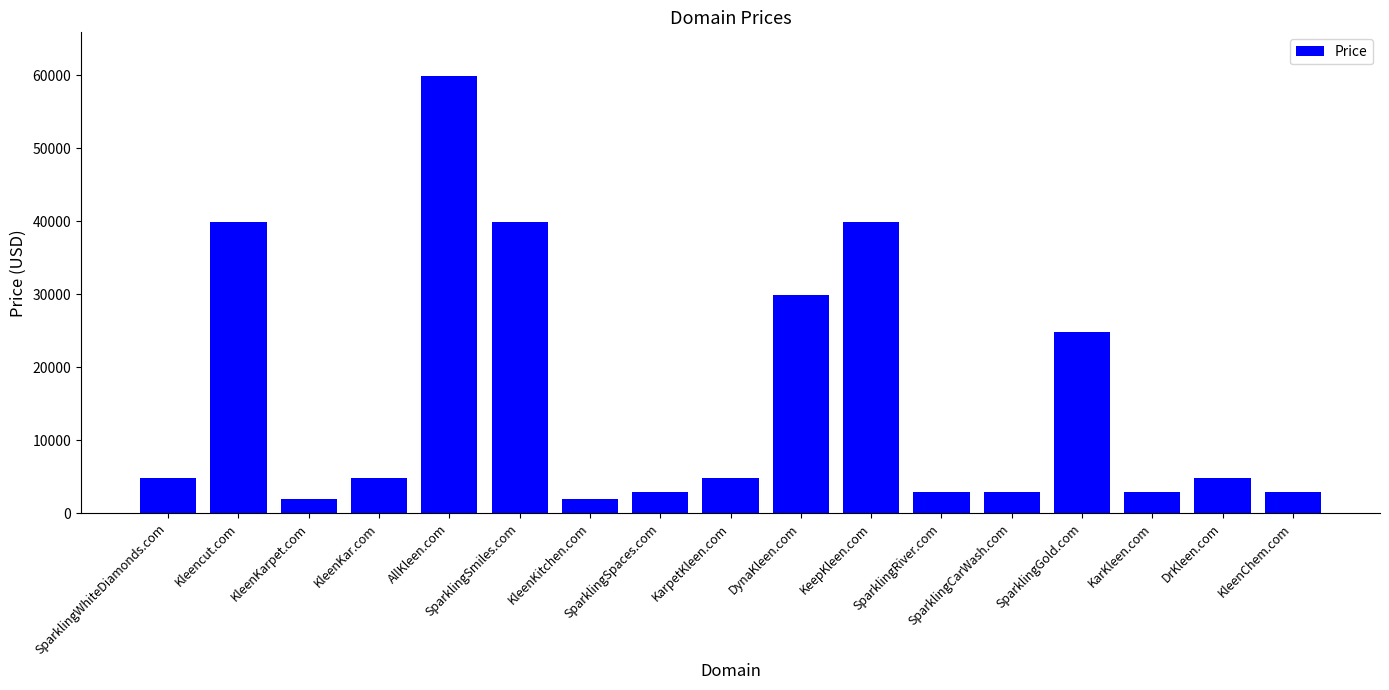

Reading left to right, extract all data points from this chart.

SparklingWhiteDiamonds.com=4888	Kleencut.com=39888	KleenKarpet.com=1888	KleenKar.com=4888	AllKleen.com=59888	SparklingSmiles.com=39888	KleenKitchen.com=1888	SparklingSpaces.com=2888	KarpetKleen.com=4888	DynaKleen.com=29888	KeepKleen.com=39888	SparklingRiver.com=2888	SparklingCarWash.com=2888	SparklingGold.com=24888	KarKleen.com=2888	DrKleen.com=4888	KleenChem.com=2888